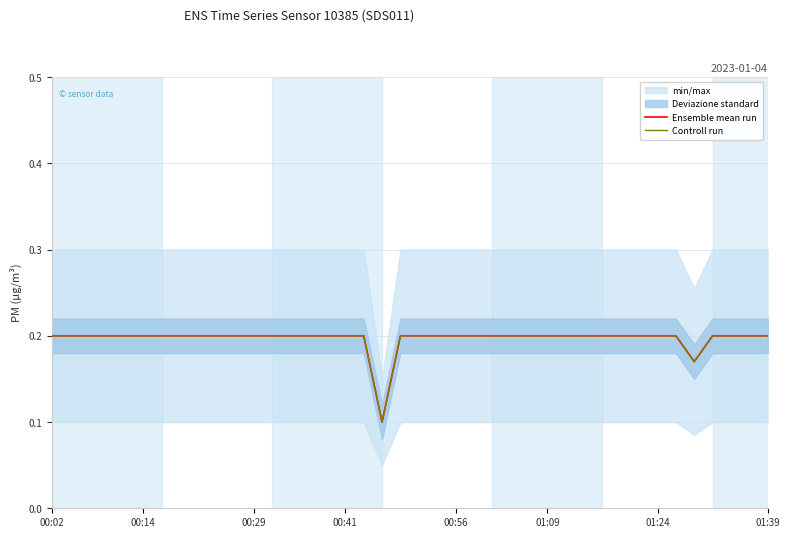

How many Ensemble mean run values are between 0 and 1?

40